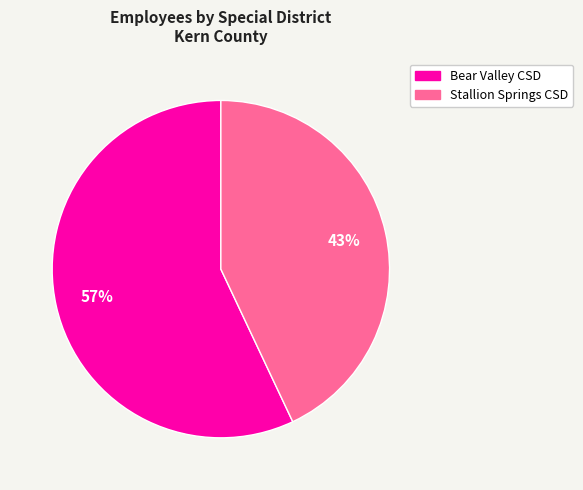

To the nearest percent, what is the average slice percentage?

50%